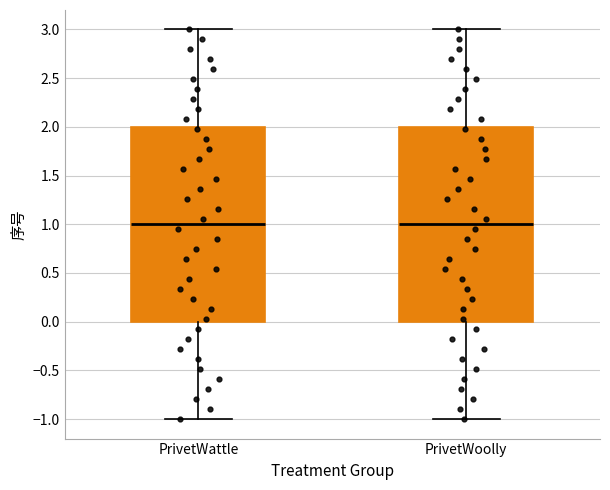

Reading left to right, transcribe this box plot: for each box, give where its median line is, the range the box spans, and where its two whiskers end, as read against the y-axis. The values are not printed on the chart, so give them approximately, as read against the axis.

PrivetWattle: median 1, box 0 to 2, whiskers -1 to 3
PrivetWoolly: median 1, box 0 to 2, whiskers -1 to 3